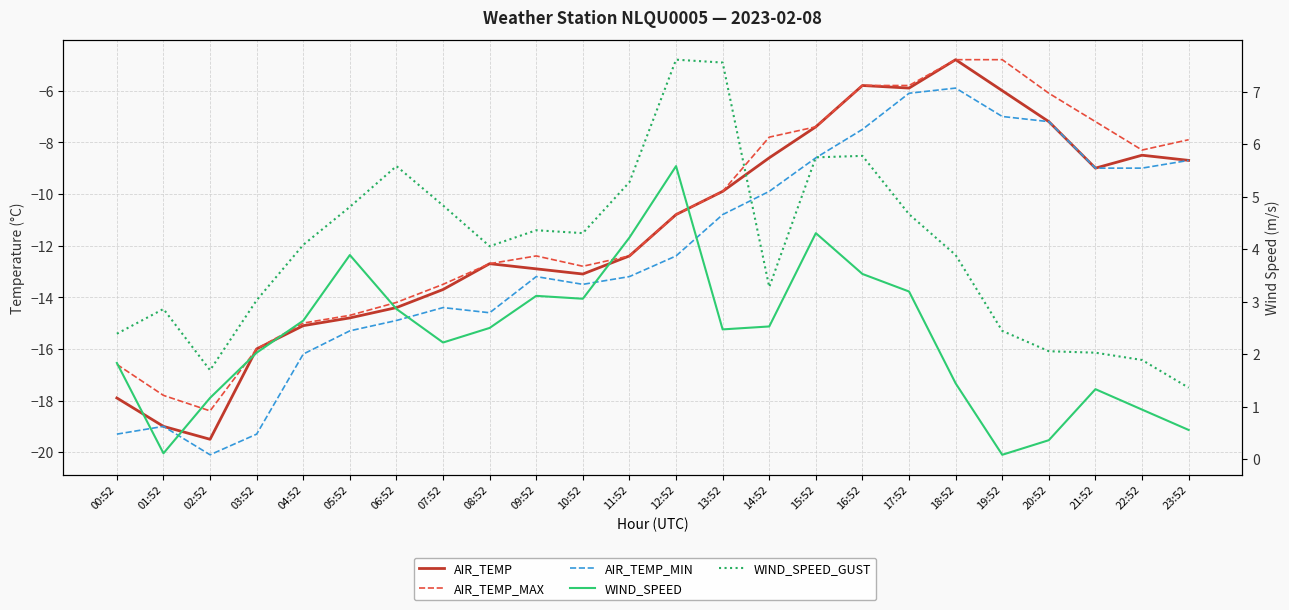

True or false: AIR_TEMP and WIND_SPEED intersect in this chart.

False